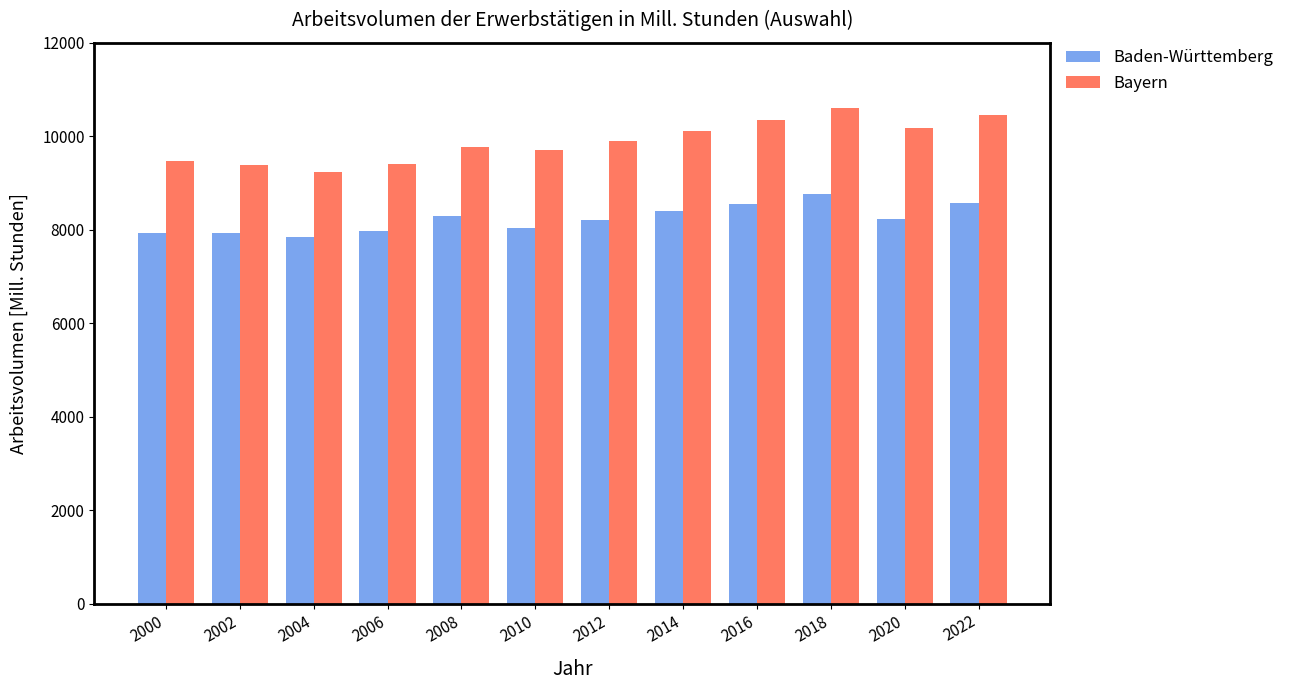

How many values in the Bayern series are below 9895?

6